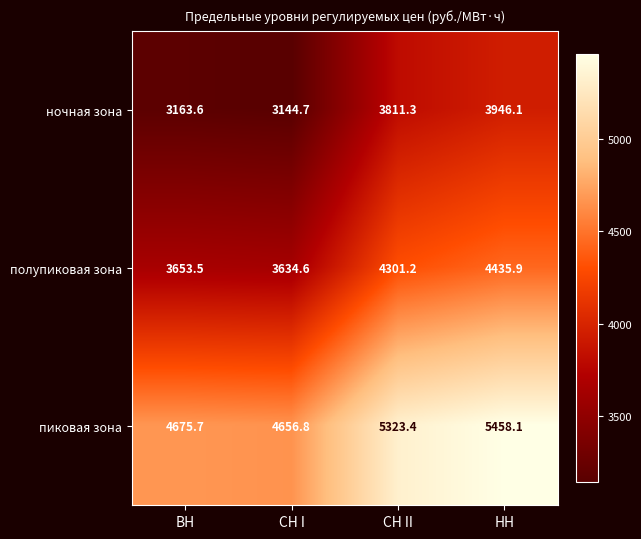

Between СН II and НН, which series saw the biggest shift?

ночная зона